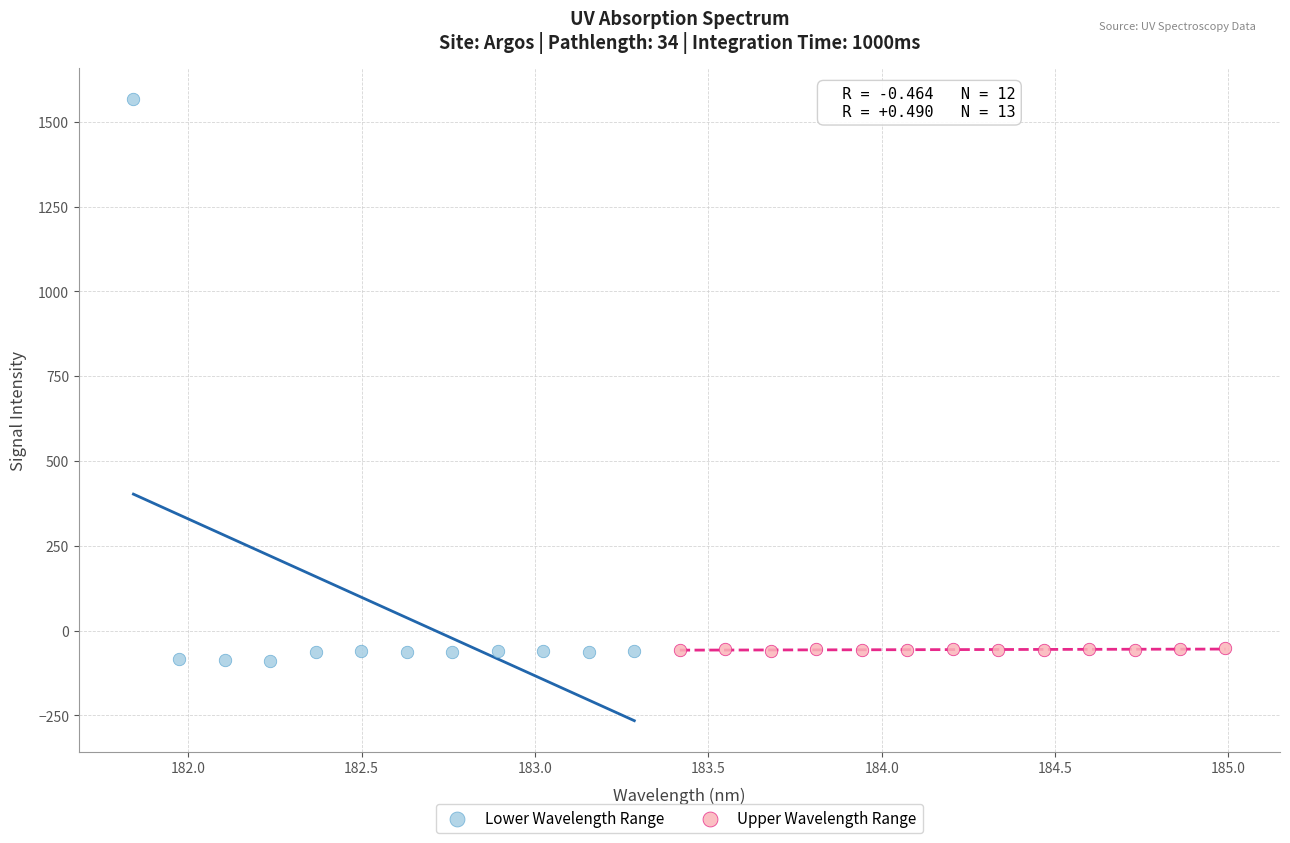

What are all the series names shown in the legend?

Lower Wavelength Range, Upper Wavelength Range